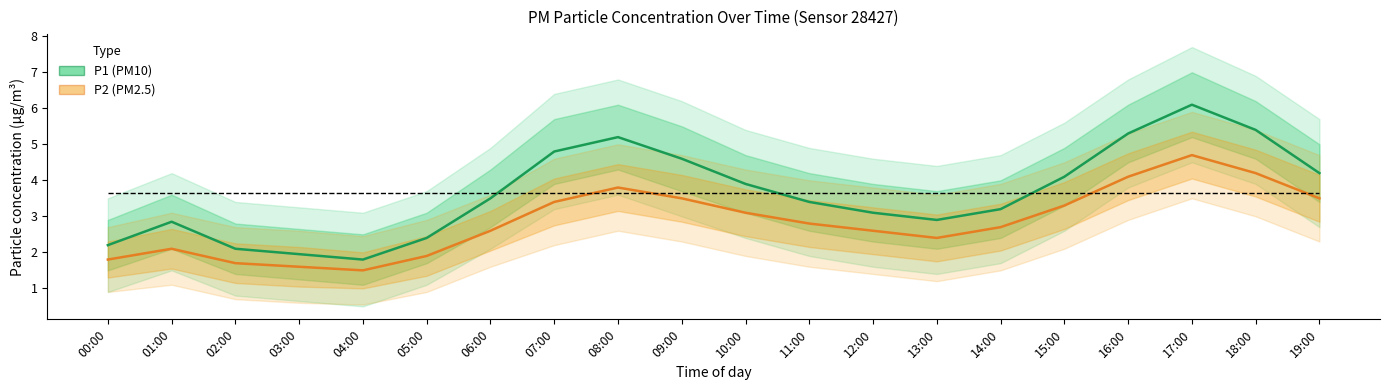

Which series has the widest spread of values?

P1 (PM10)